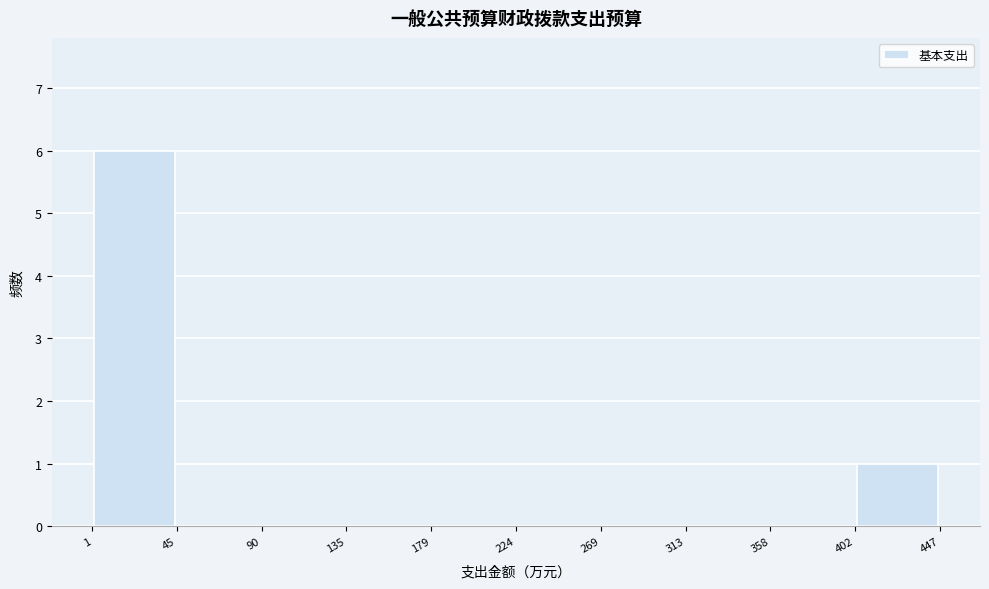

Reading left to right, list every bar in this chart as the range it spans on the x-axis followed by its height. The values are not printed on the chart, so give them approximately, as read against the axis.

1 to 45: 6
45 to 90: 0
90 to 135: 0
135 to 179: 0
179 to 224: 0
224 to 269: 0
269 to 313: 0
313 to 358: 0
358 to 402: 0
402 to 447: 1